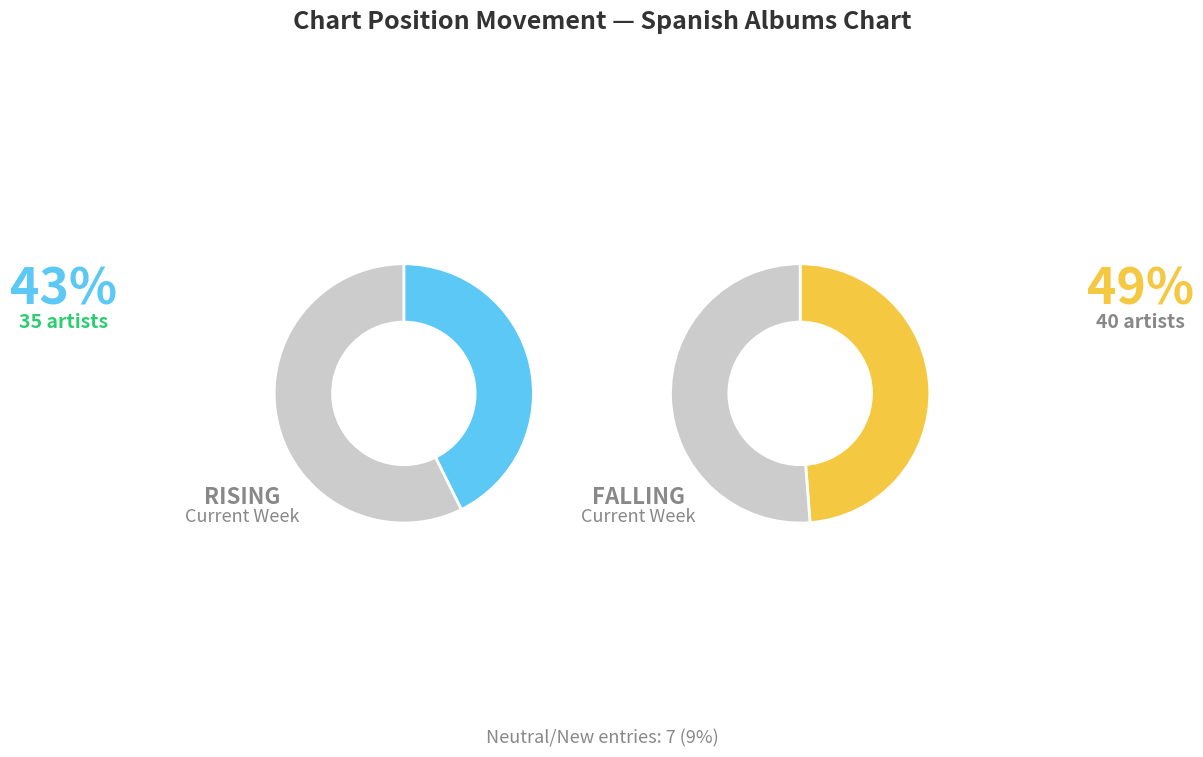

Is there any slice that represents more than half of the pie?

No